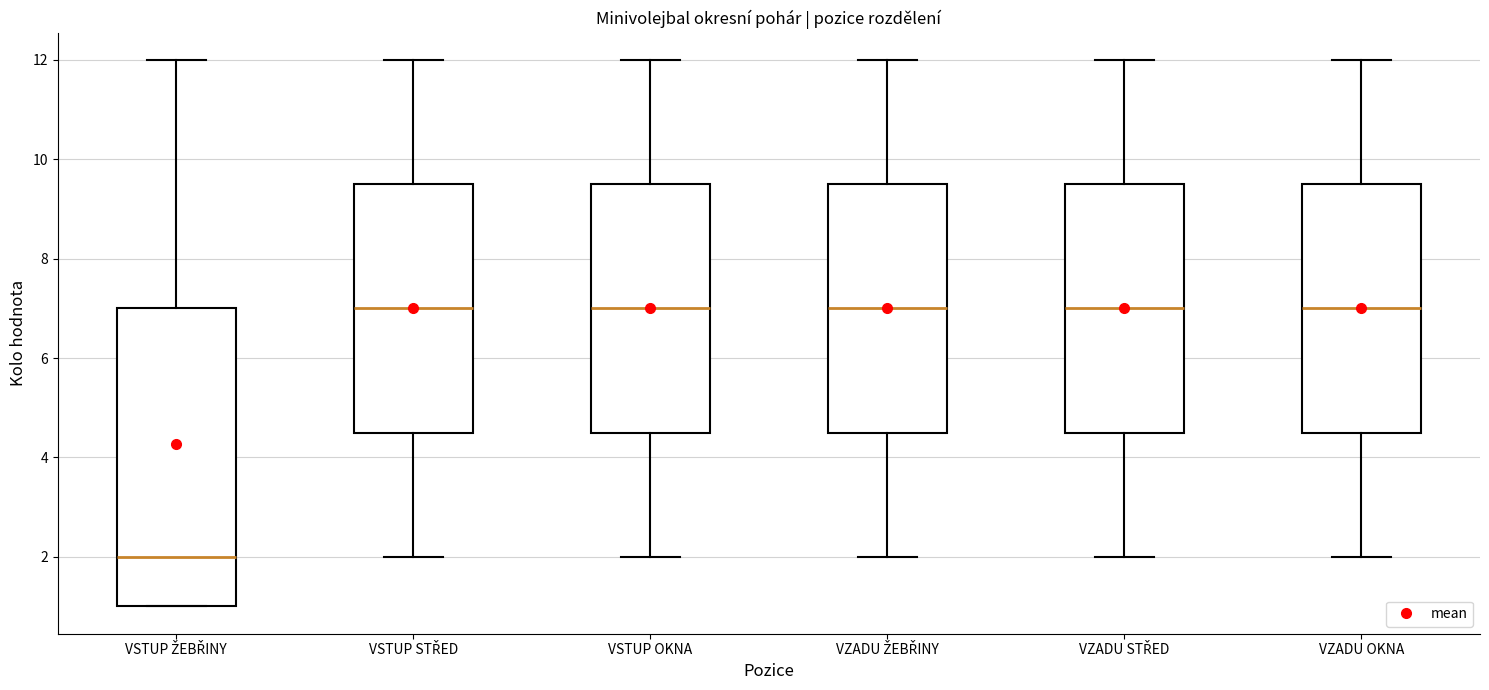

Where does the lower whisker of the box for VZADU STŘED end on the y-axis? The values are not printed on the chart, so give them approximately, as read against the axis.

2.0